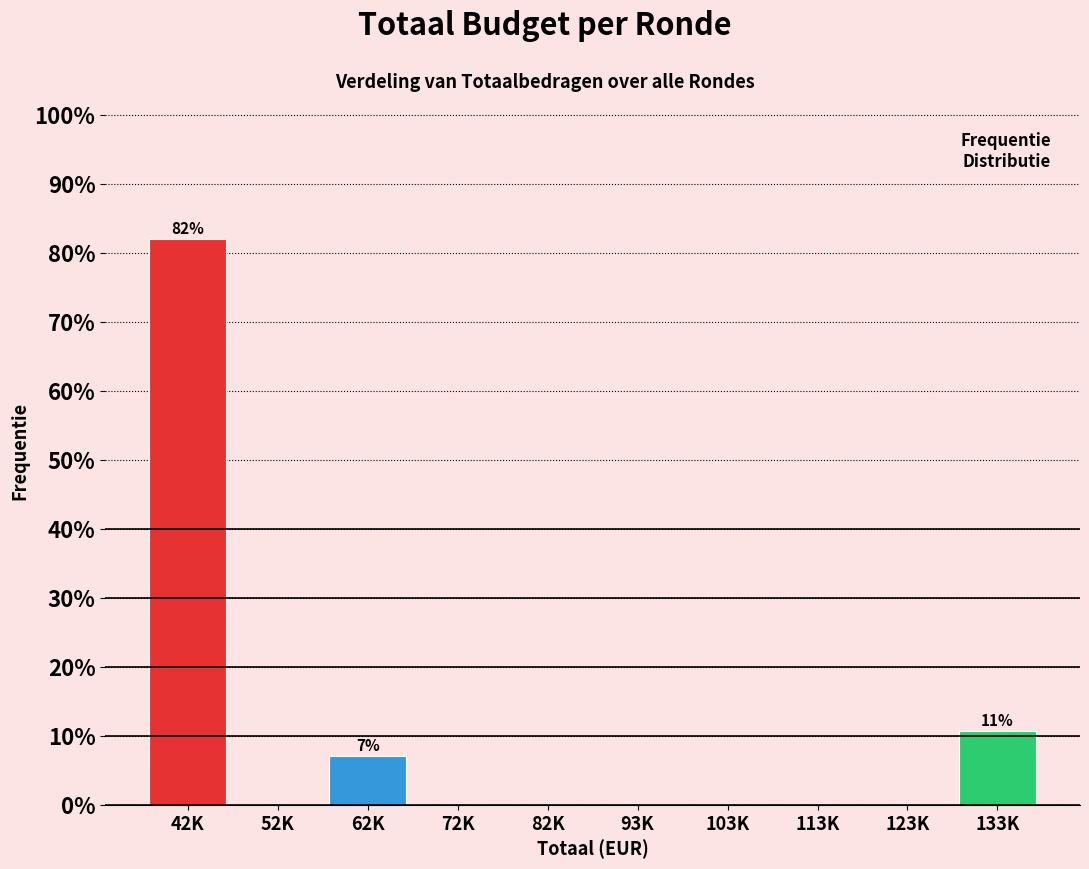

Reading left to right, extract all data points from this chart.

42K=82.1	52K=0.0	62K=7.1	72K=0.0	82K=0.0	93K=0.0	103K=0.0	113K=0.0	123K=0.0	133K=10.7